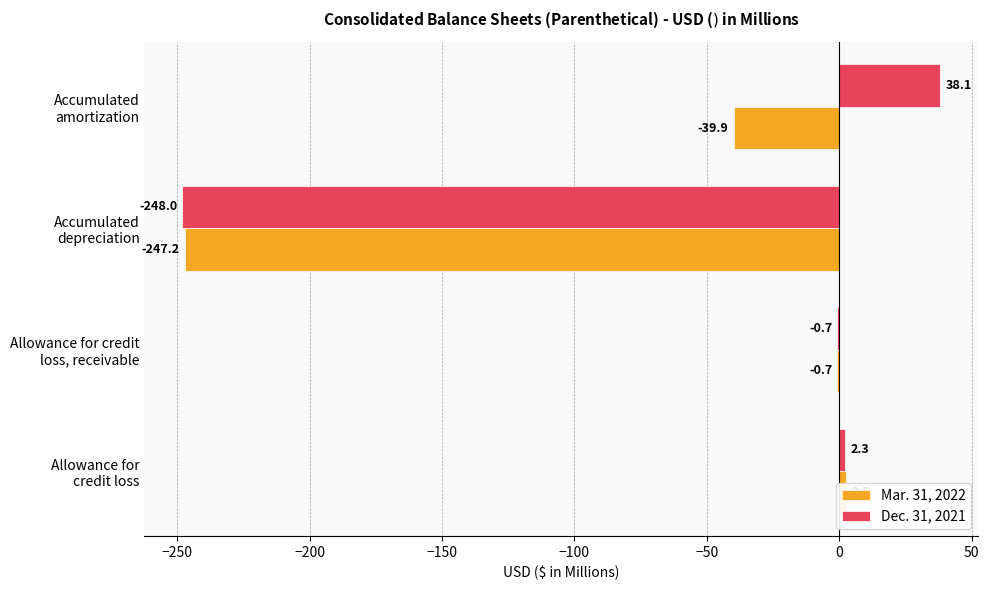

What is the value of the Mar. 31, 2022 bar at the 3rd from the left?

-247.2